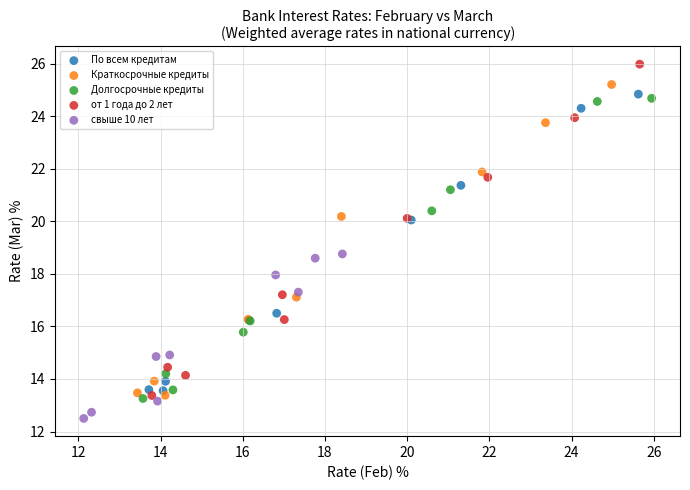

What are all the series names shown in the legend?

По всем кредитам, Краткосрочные кредиты, Долгосрочные кредиты, от 1 года до 2 лет, свыше 10 лет